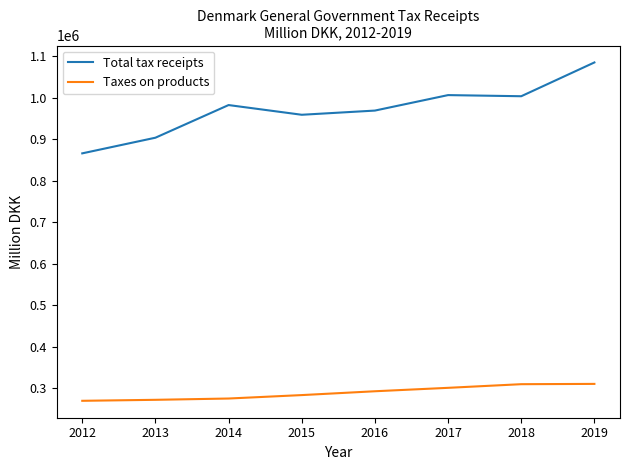

What is the total value across all series at 2015?

1242759